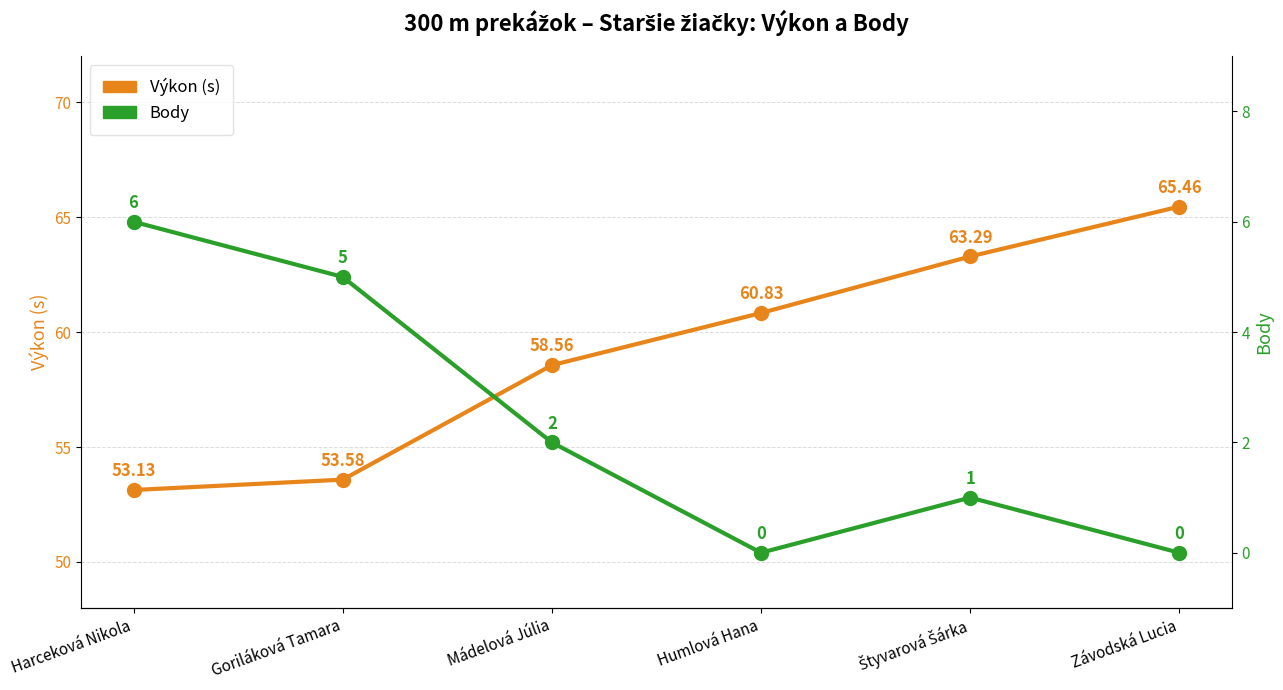

The value of Výkon (s) at Harceková Nikola is 33.6. True or false?

False